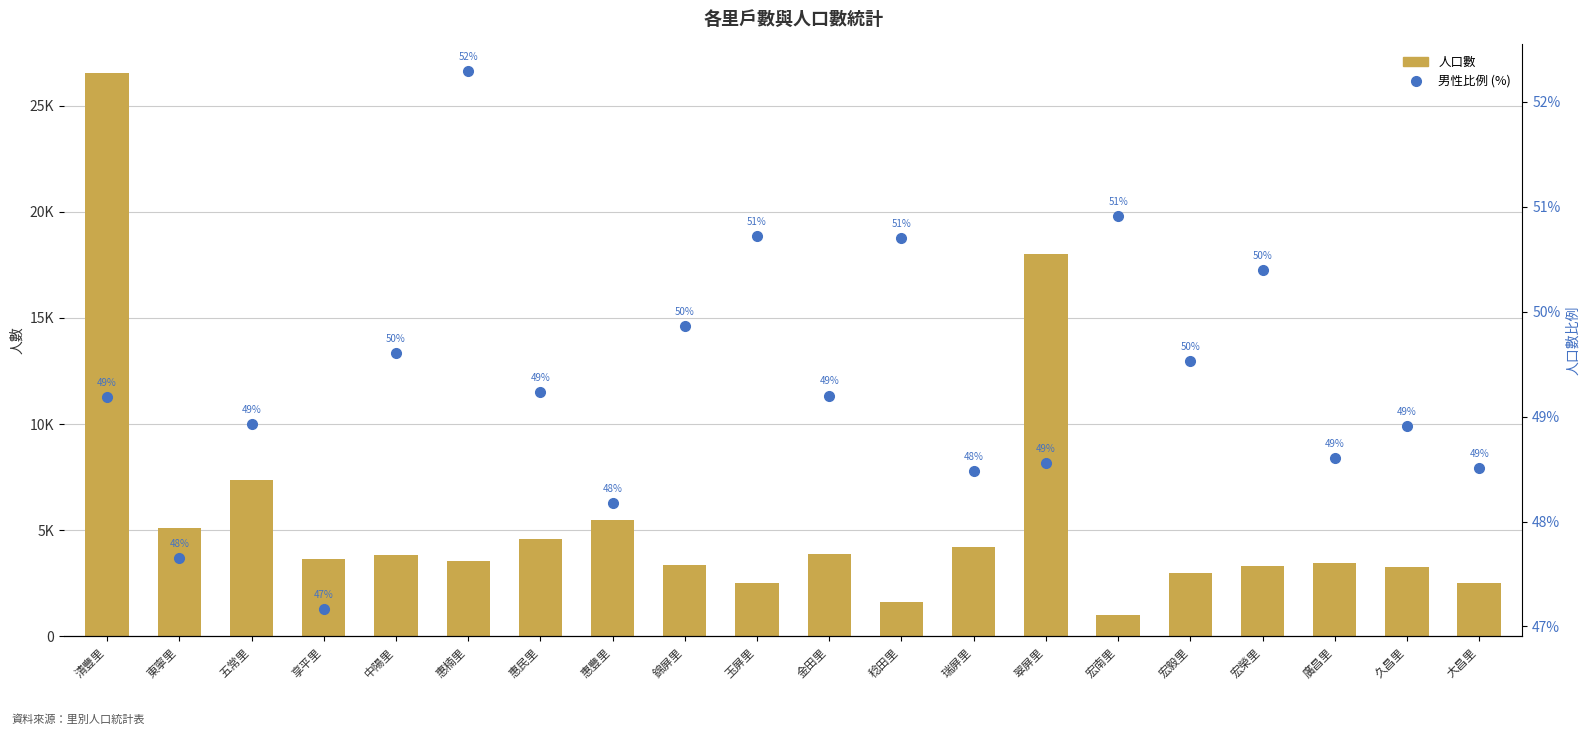

Which category has the lowest value in the 男性比例 (%) series?

享平里